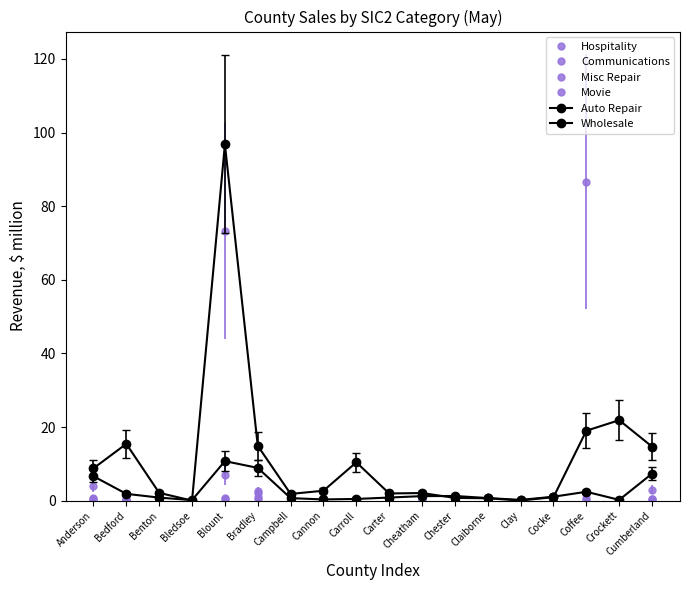

What is the maximum value for Misc Repair?

86.7